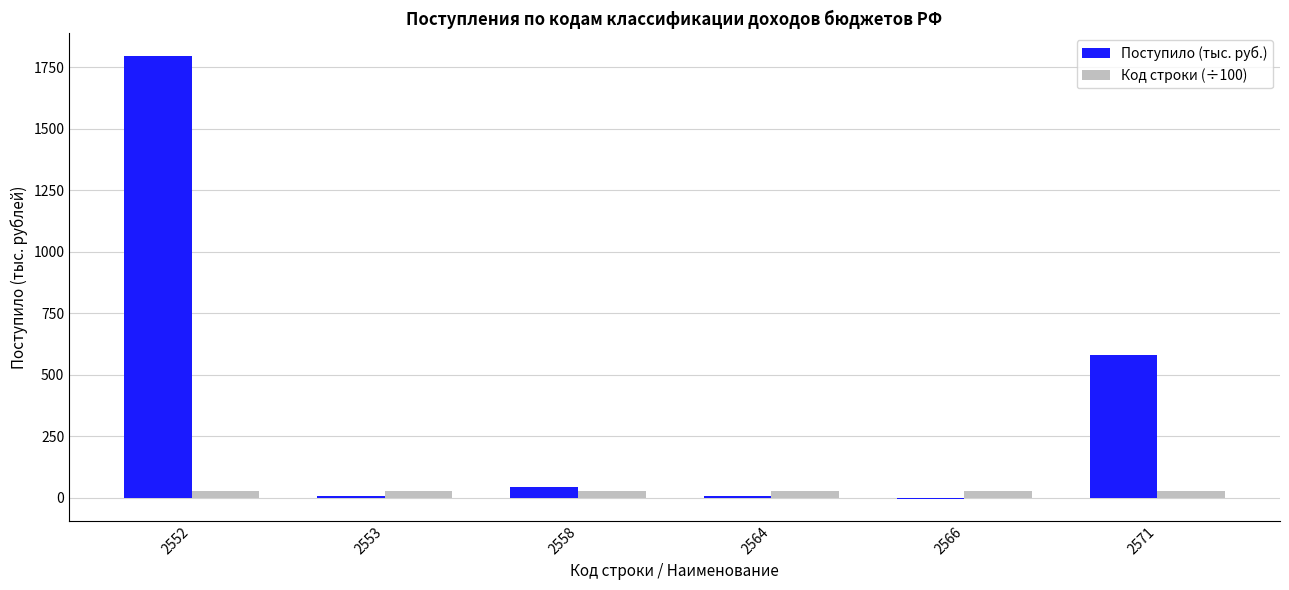

What is the maximum value shown in the chart?

1797.0